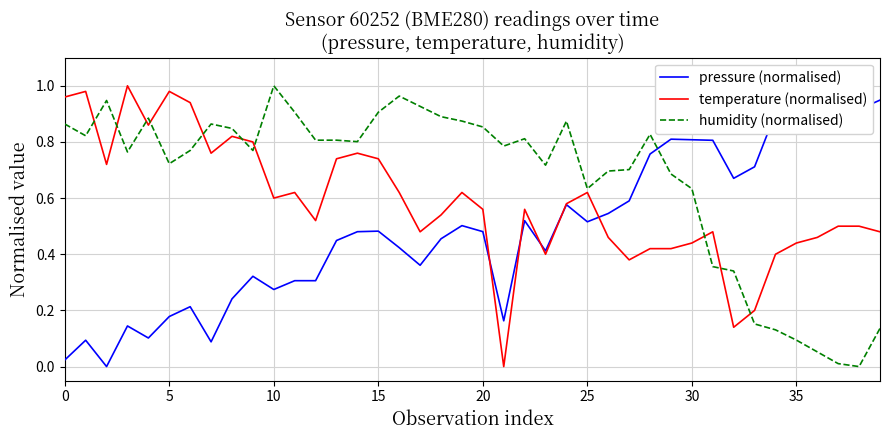

What is the difference between the humidity (normalised) values at 13 and 15?

0.1